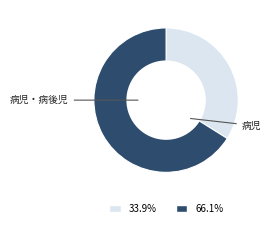

How many segments does this pie chart have?

2